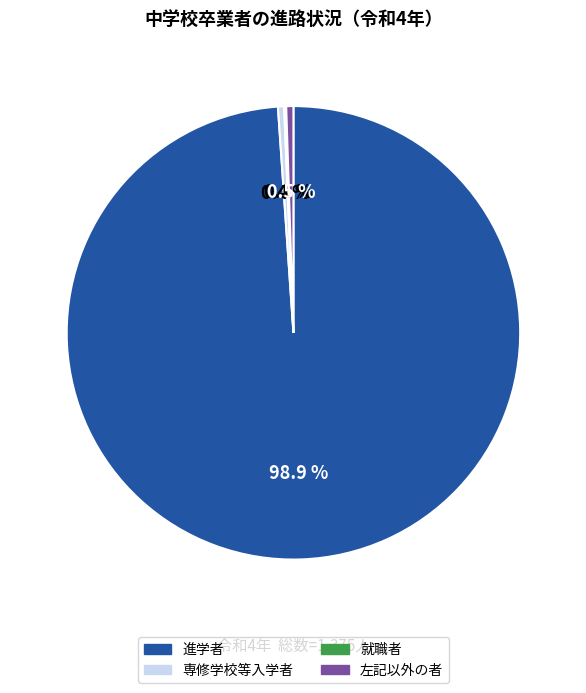

Which category has the biggest portion of the pie?

進学者